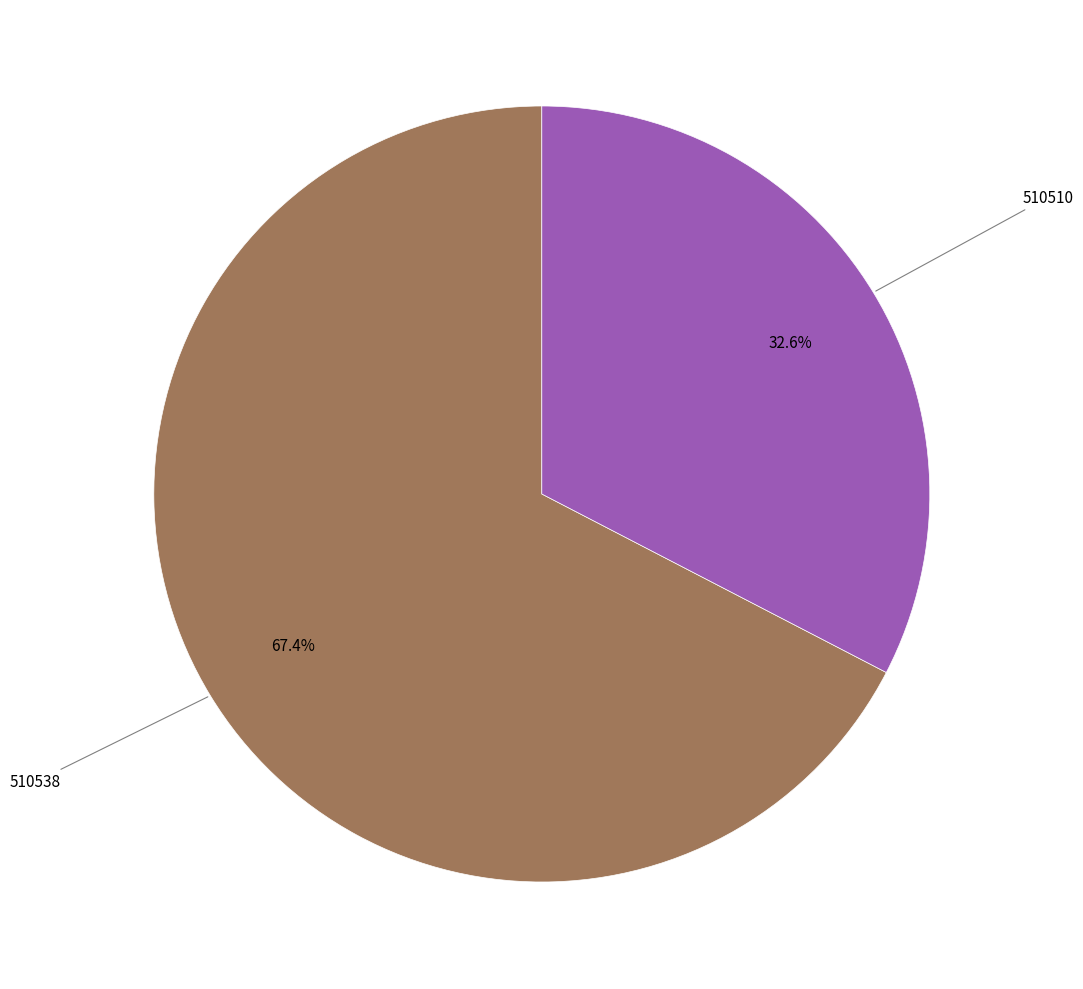

Does any single category account for the majority?

Yes